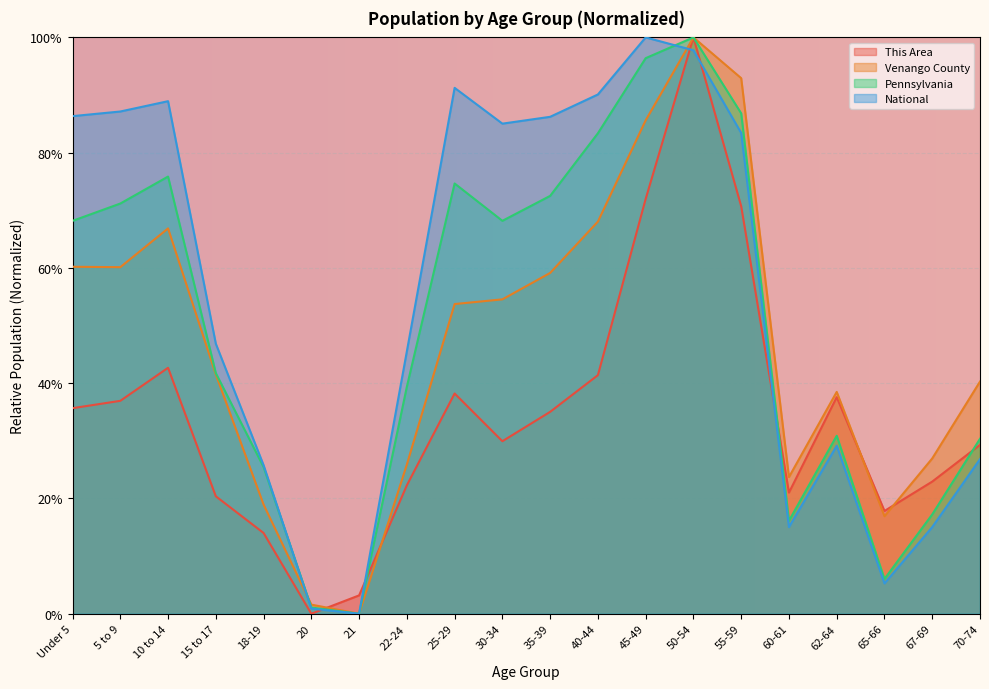

What position from the left is 22-24?

8